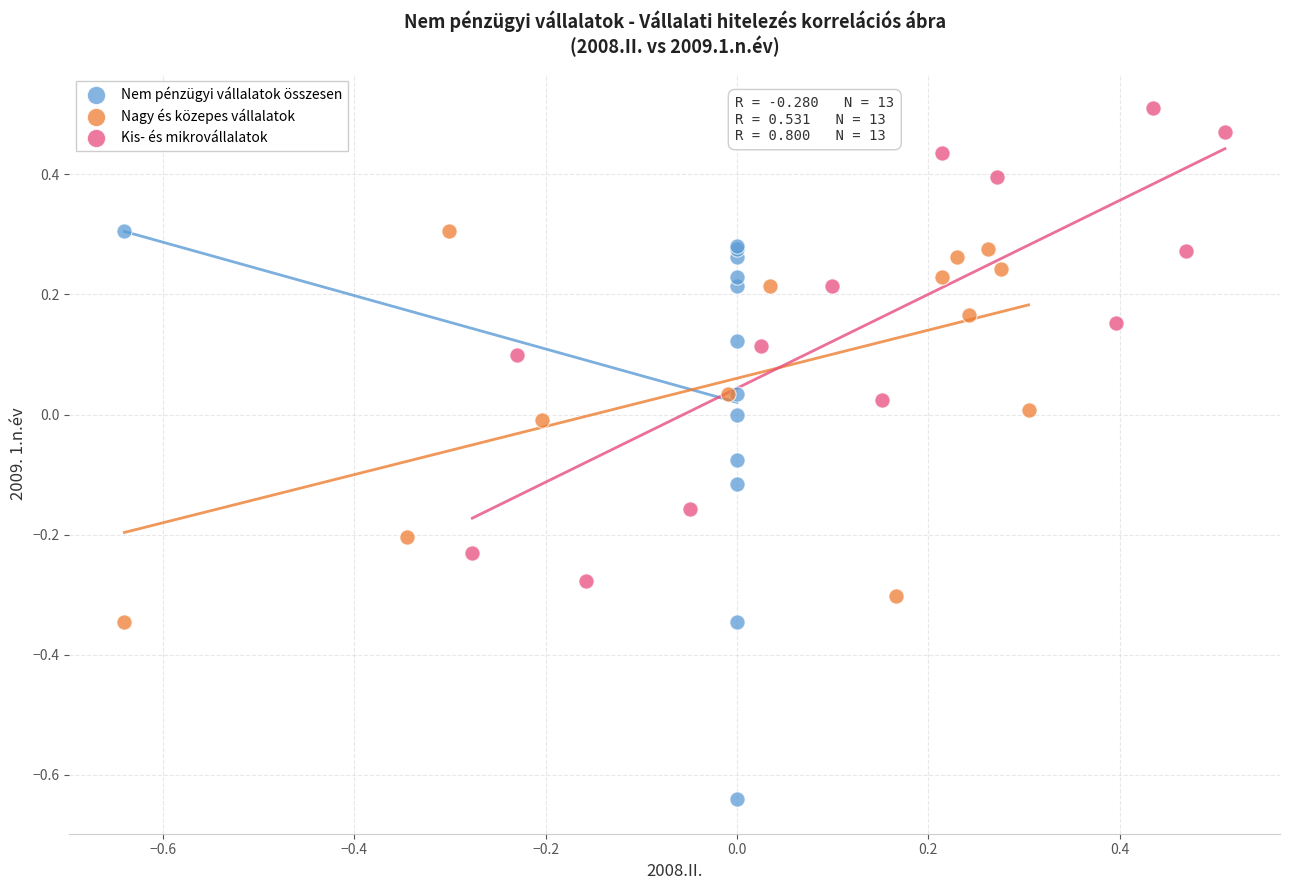

Which series contains the highest Y value?

Kis- és mikrovállalatok